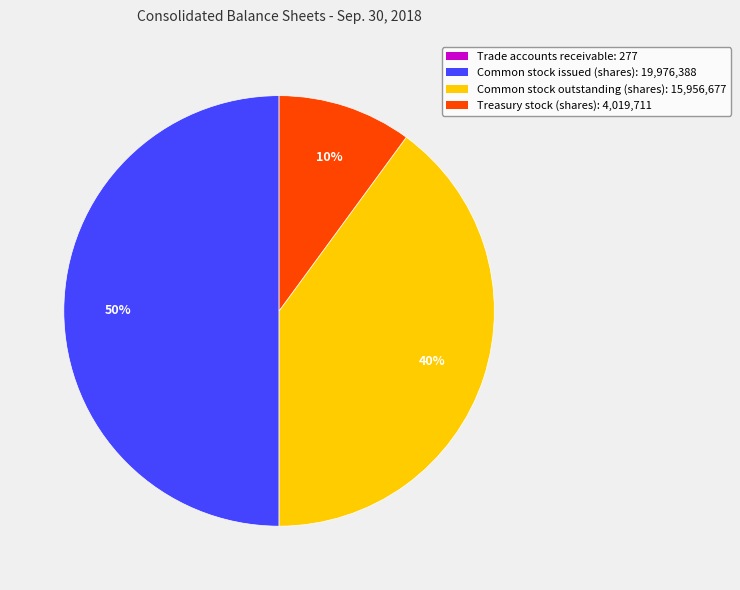

Between Common stock issued (shares): 19,976,388 and Common stock outstanding (shares): 15,956,677, which is larger?

Common stock issued (shares): 19,976,388